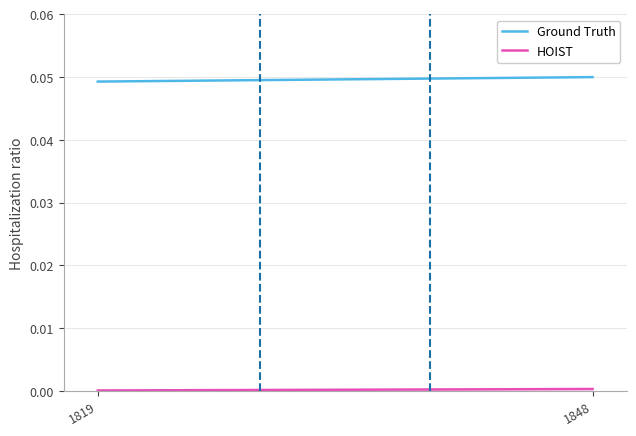

Which series has the largest total across all categories?

Ground Truth